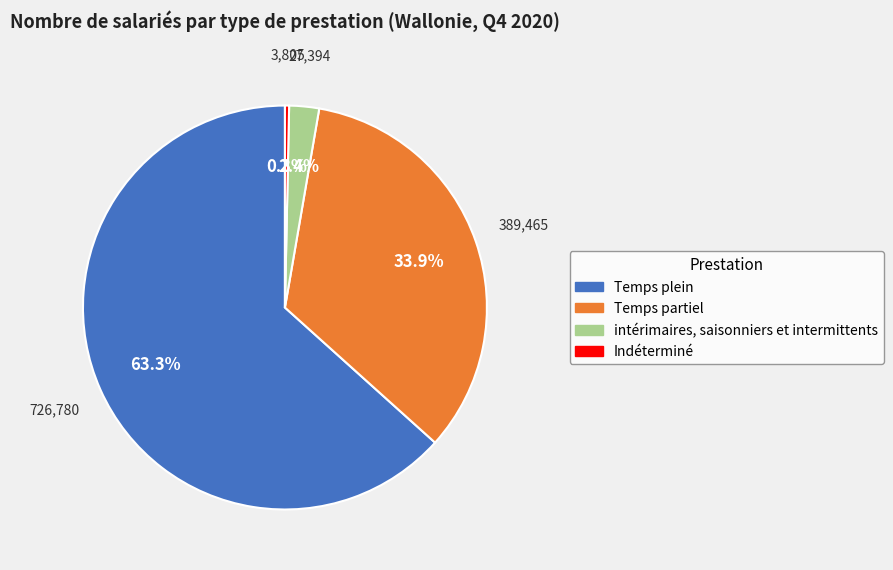

Count the number of slices in the pie.

4